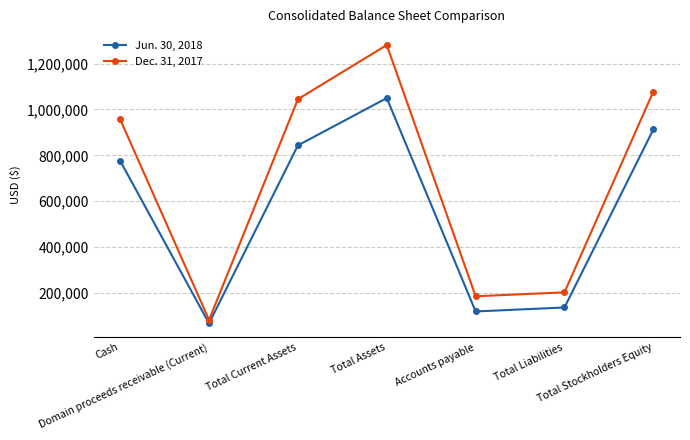

Where is the first local maximum for Jun. 30, 2018?

Total Assets